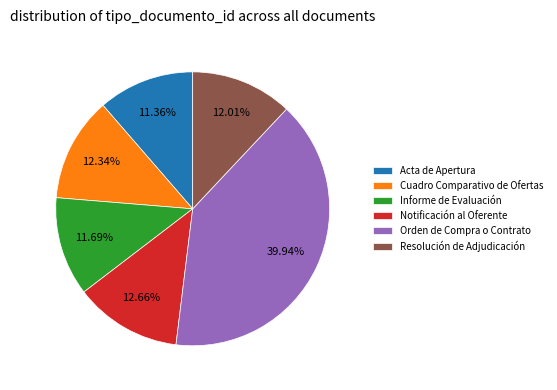

Do Notificación al Oferente and Resolución de Adjudicación together represent more than half of the pie?

No